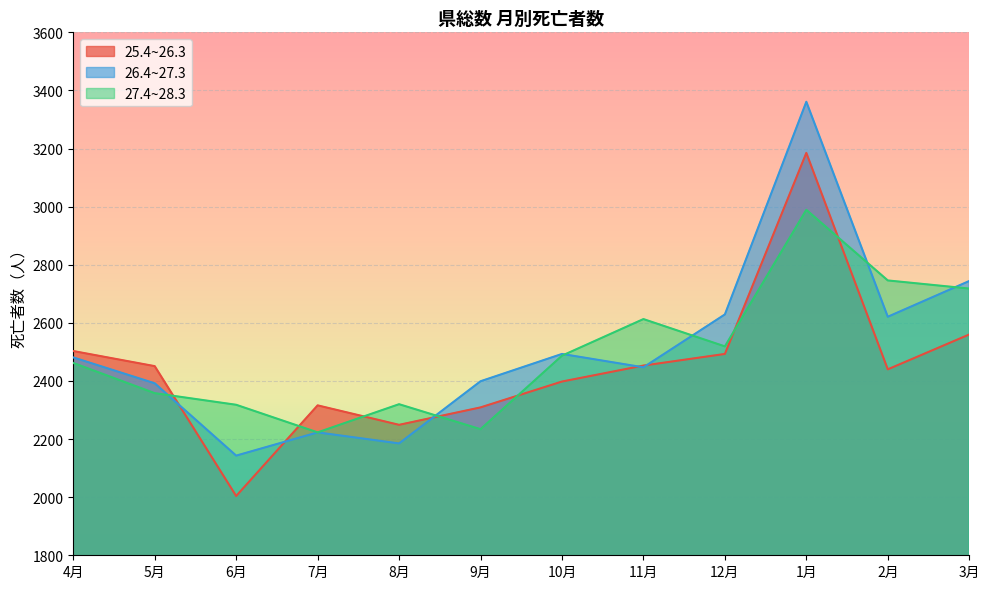

Which series has the largest range (max minus min)?

26.4~27.3